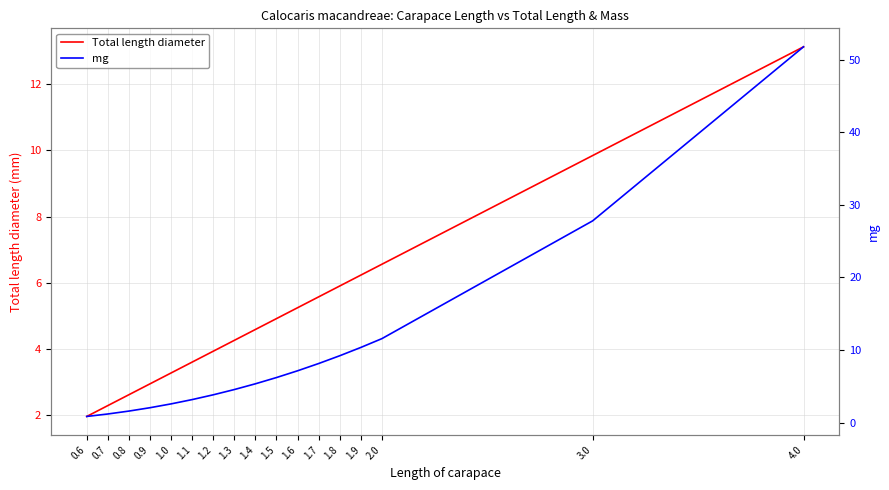

At which label does mg first exceed 5?

1.4